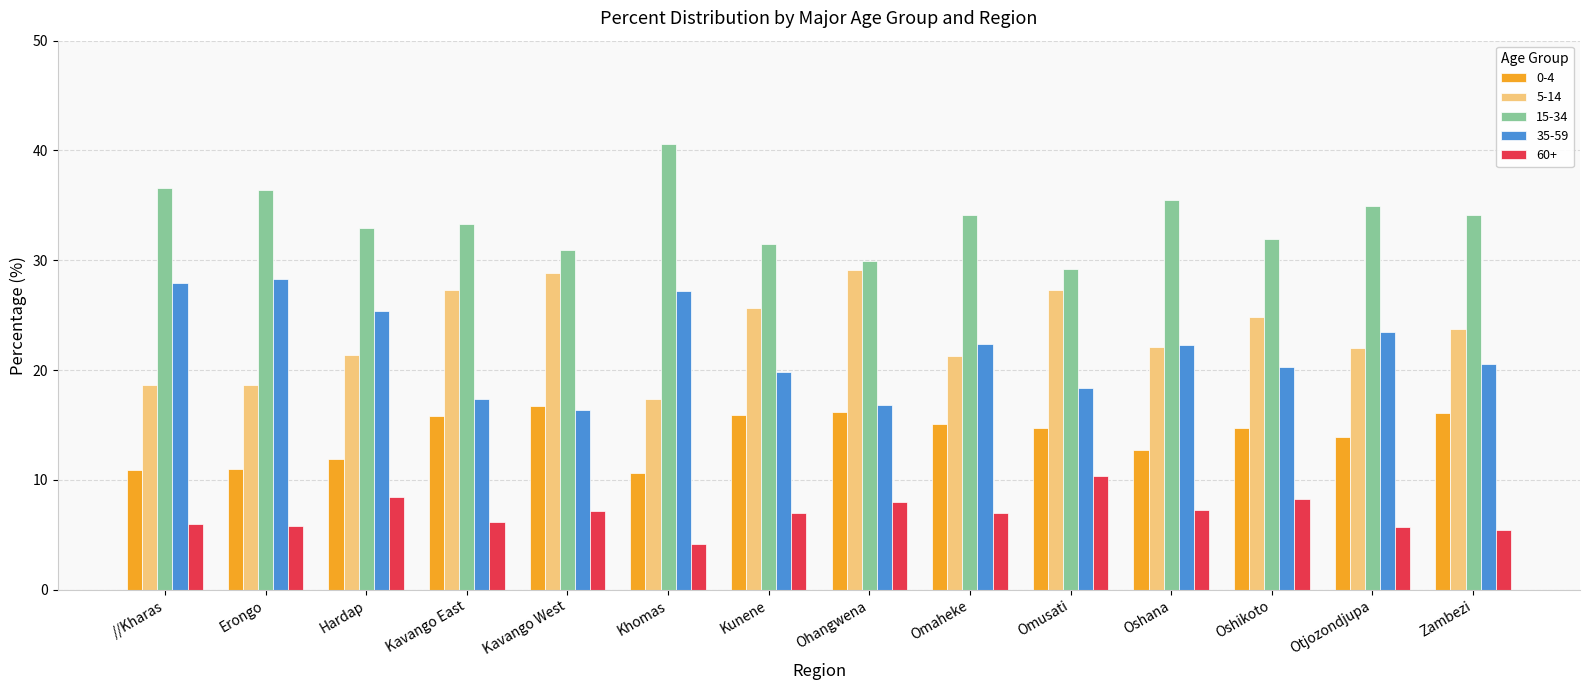

What is the spread (max minus min) of values at Hardap?

24.5